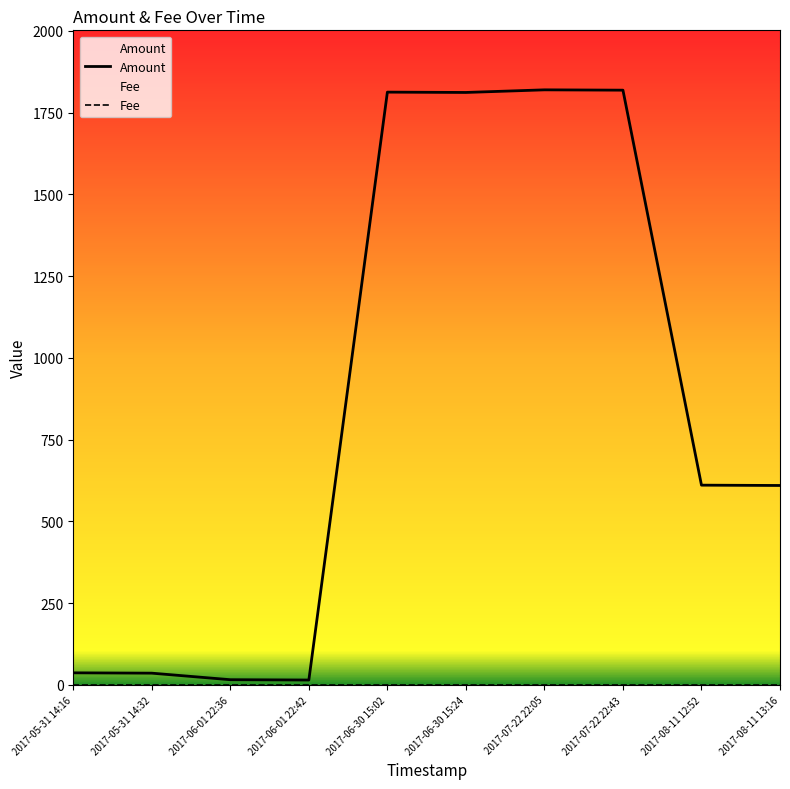

The value of Fee at 2017-08-11 12:52 is 1. True or false?

True